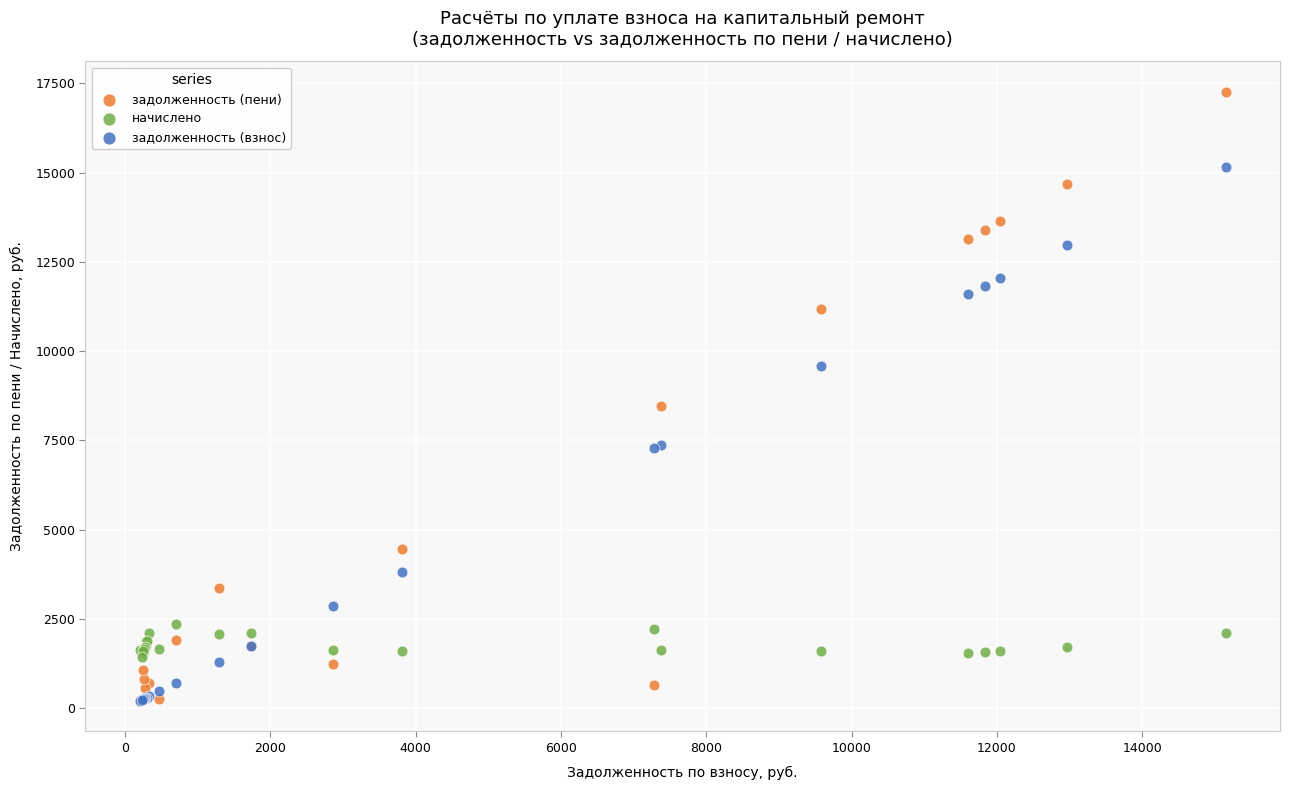

Across all series, what Y value is closest to 8733?

8469.5